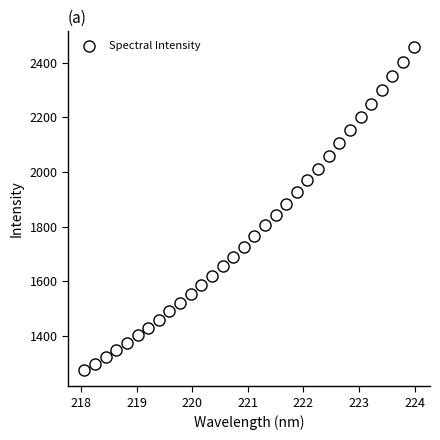

What is the range of Y values (max minus min)?

1182.4